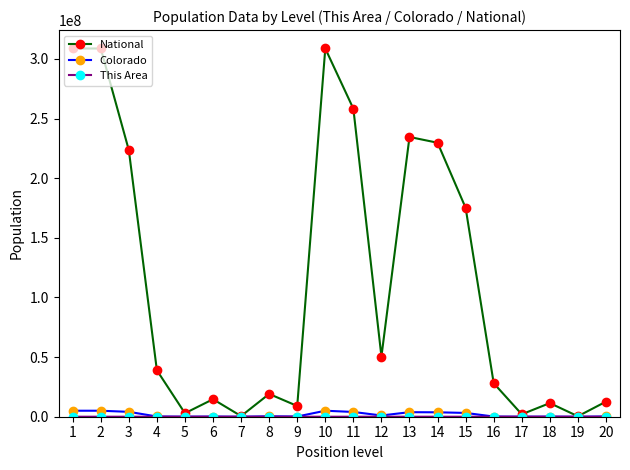

At how many categories does at least one series exceed 207997975?

7